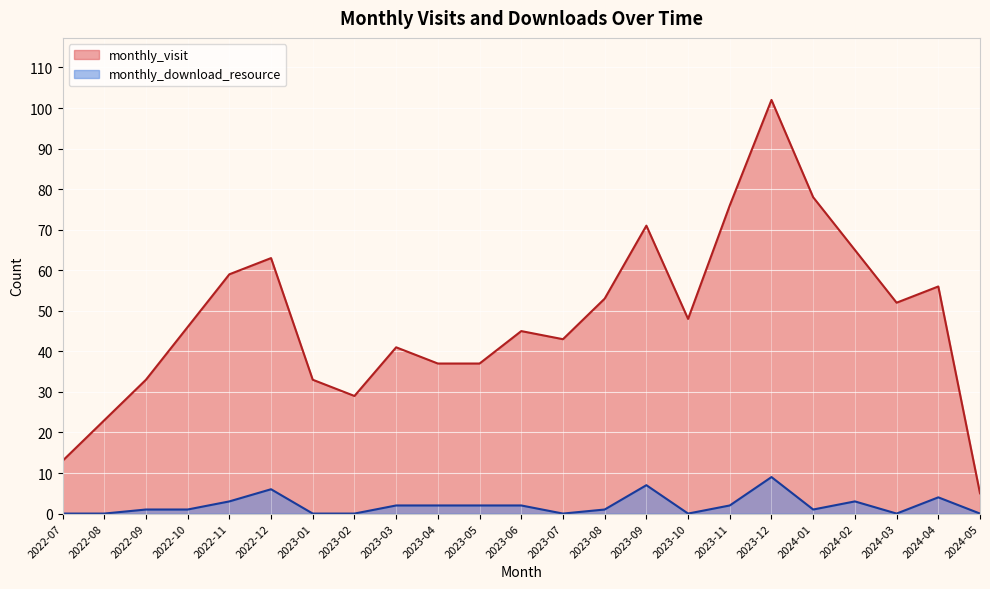

Reading left to right, extract all data points from this chart.

monthly_visit: 2022-07=13	2022-08=23	2022-09=33	2022-10=46	2022-11=59	2022-12=63	2023-01=33	2023-02=29	2023-03=41	2023-04=37	2023-05=37	2023-06=45	2023-07=43	2023-08=53	2023-09=71	2023-10=48	2023-11=76	2023-12=102	2024-01=78	2024-02=65	2024-03=52	2024-04=56	2024-05=5
monthly_download_resource: 2022-07=0	2022-08=0	2022-09=1	2022-10=1	2022-11=3	2022-12=6	2023-01=0	2023-02=0	2023-03=2	2023-04=2	2023-05=2	2023-06=2	2023-07=0	2023-08=1	2023-09=7	2023-10=0	2023-11=2	2023-12=9	2024-01=1	2024-02=3	2024-03=0	2024-04=4	2024-05=0